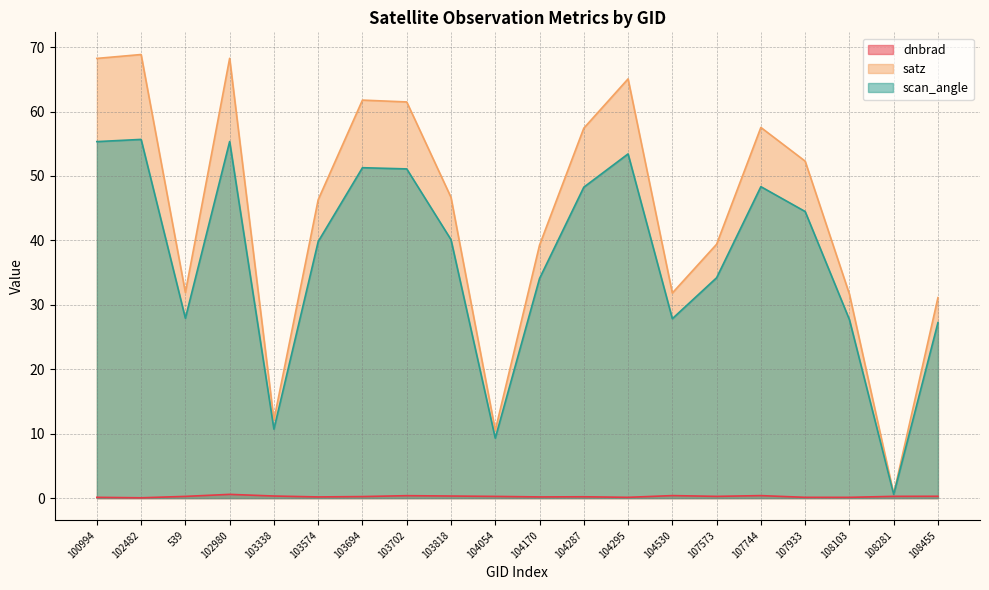

What is the difference between the satz values at 102980 and 107573?

28.9